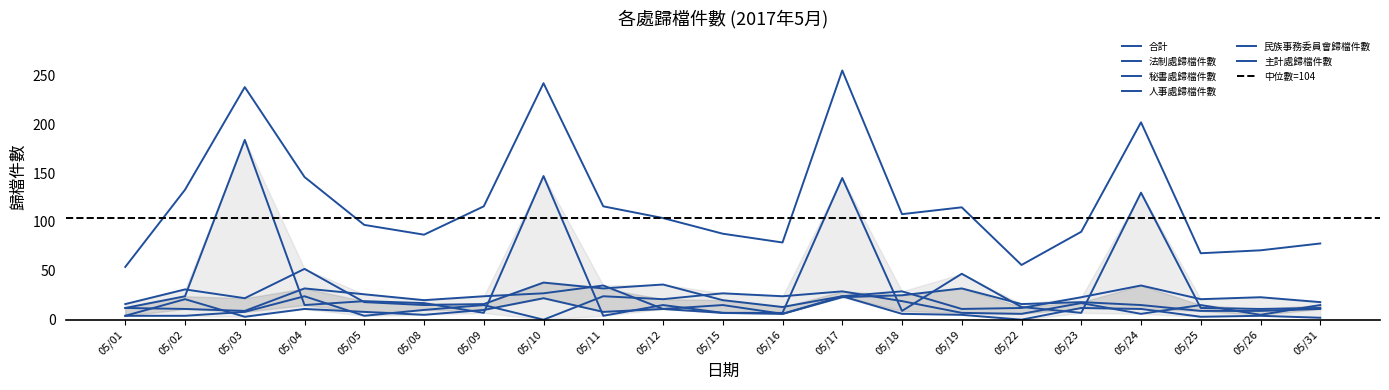

At which category does 合計 reach its first local valley?

05/08